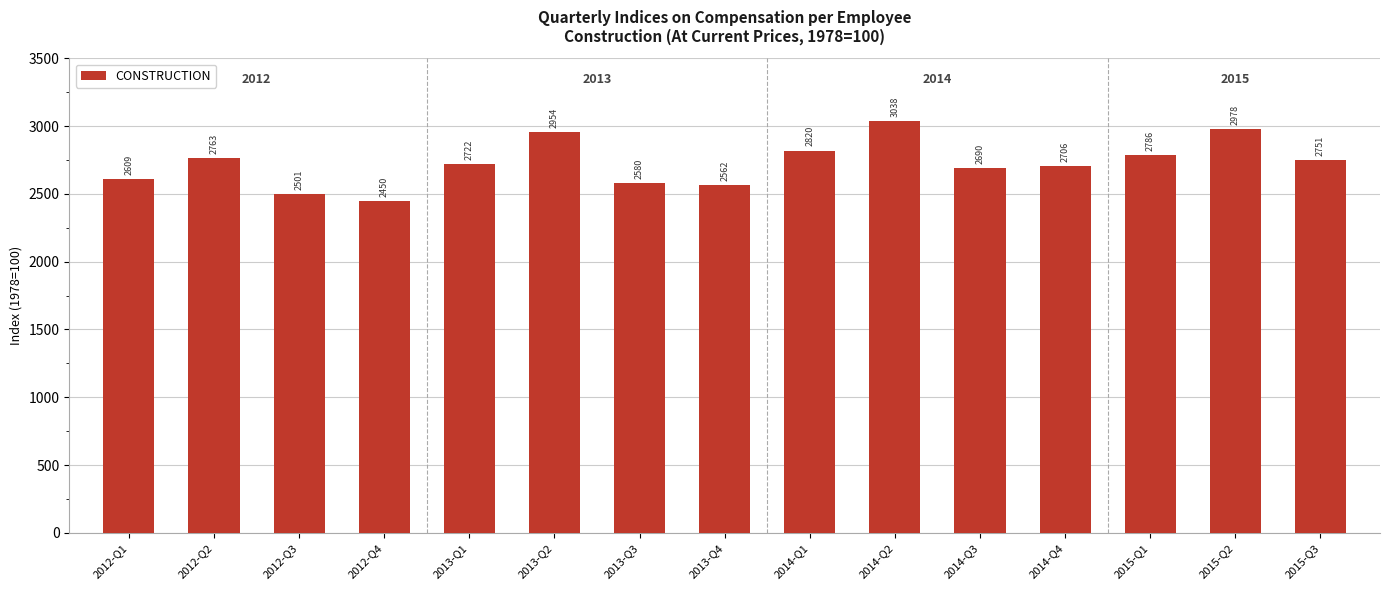

The value at 2013-Q4 is 795.1. True or false?

False